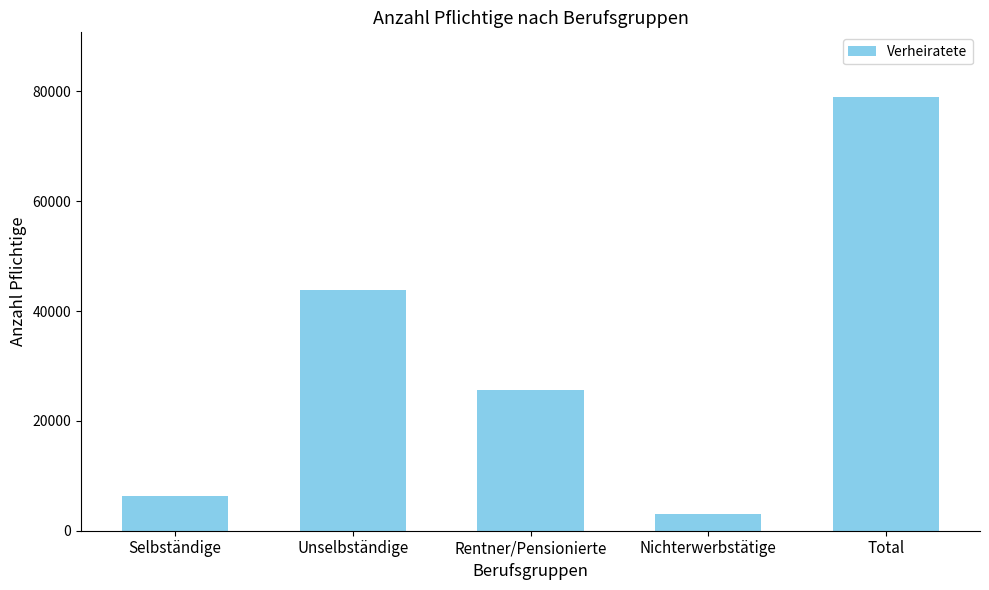

What is the label of the 2nd bar from the right?

Nichterwerbstätige